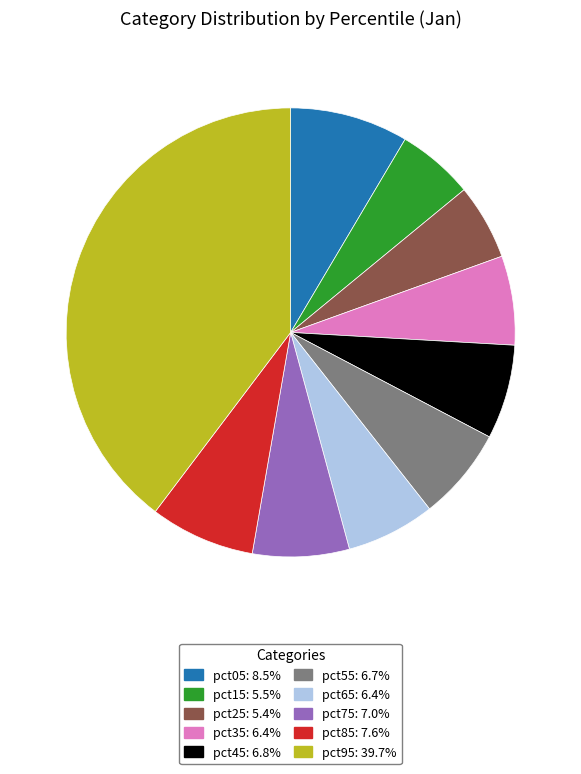

Which slice is the largest?

pct95